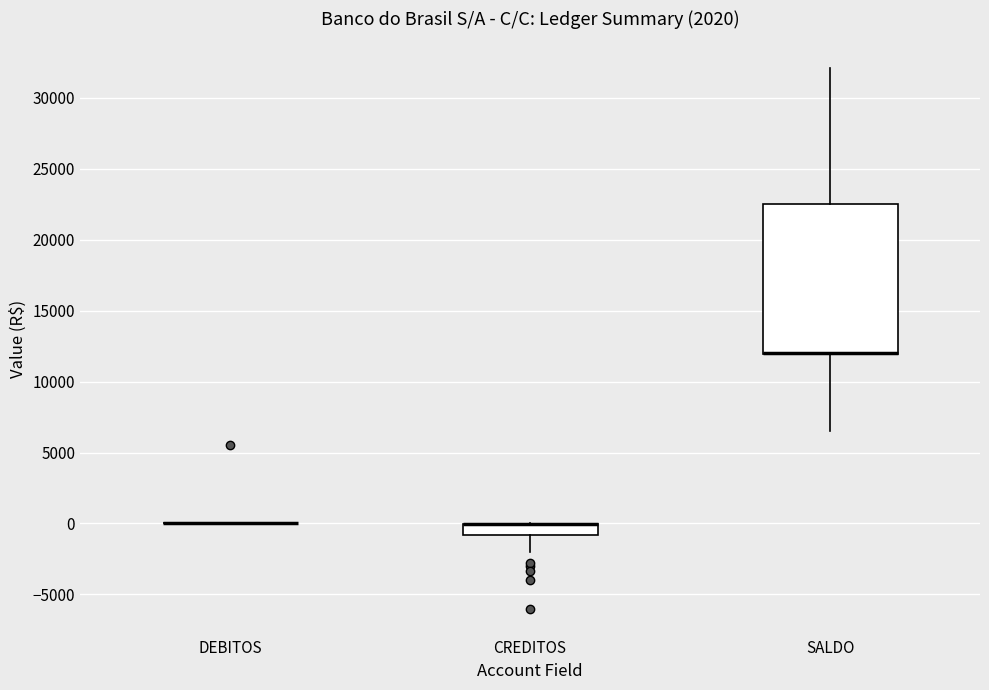

Where does the lower whisker of the box for CREDITOS end on the y-axis? The values are not printed on the chart, so give them approximately, as read against the axis.

-2000